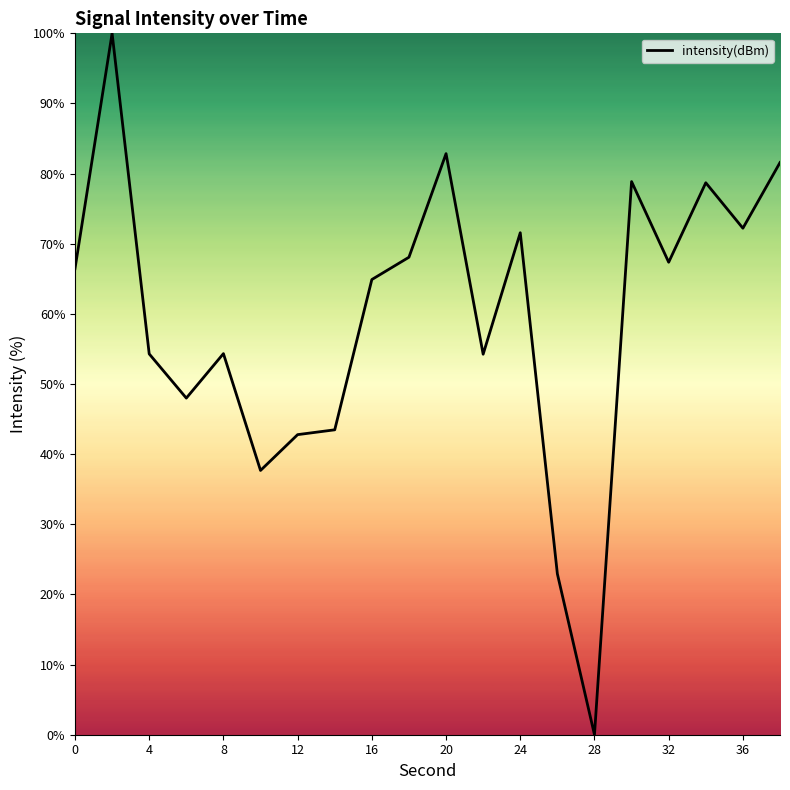

What is the difference between the maximum and minimum values?

100.0